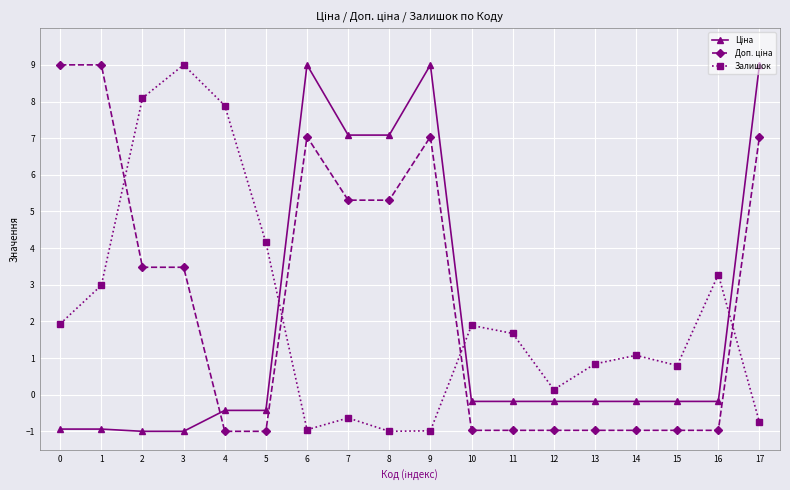

Where is Залишок nearest to the value 4?

5